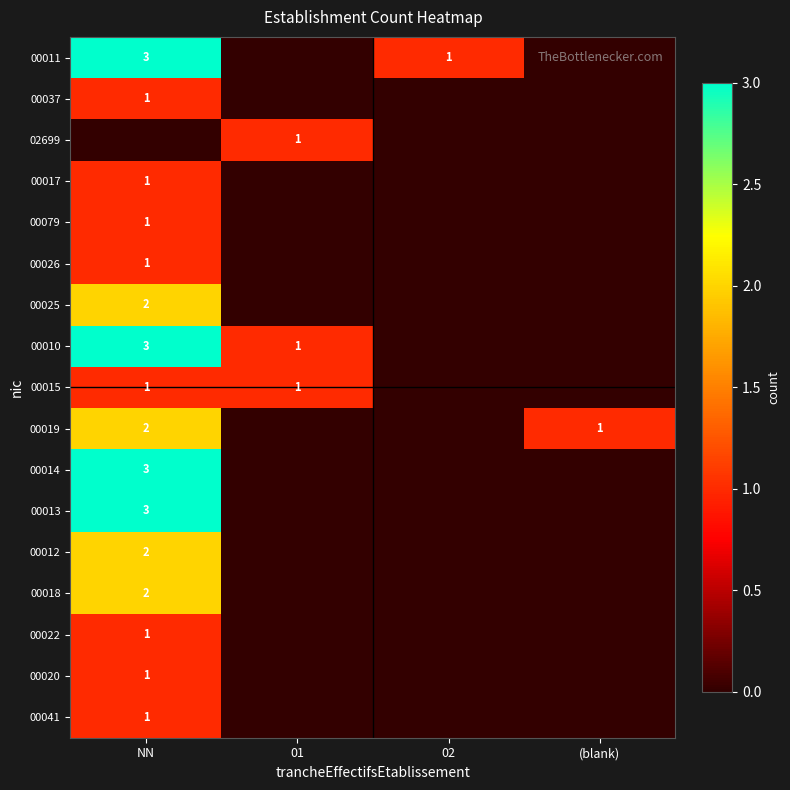

What is the spread (max minus min) of values at NN?

3